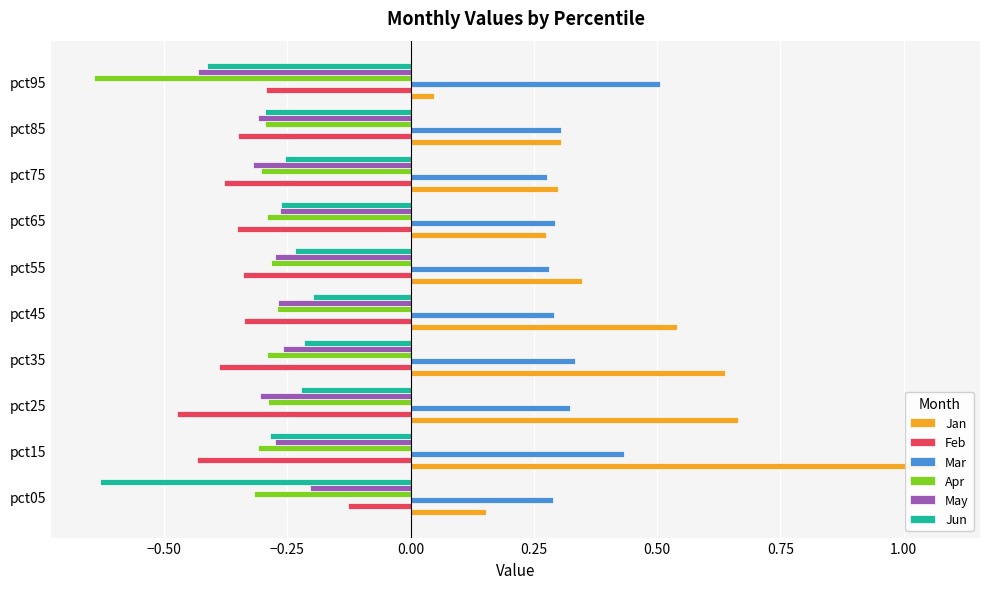

What is the difference between the highest and lowest values at pct35?

1.0